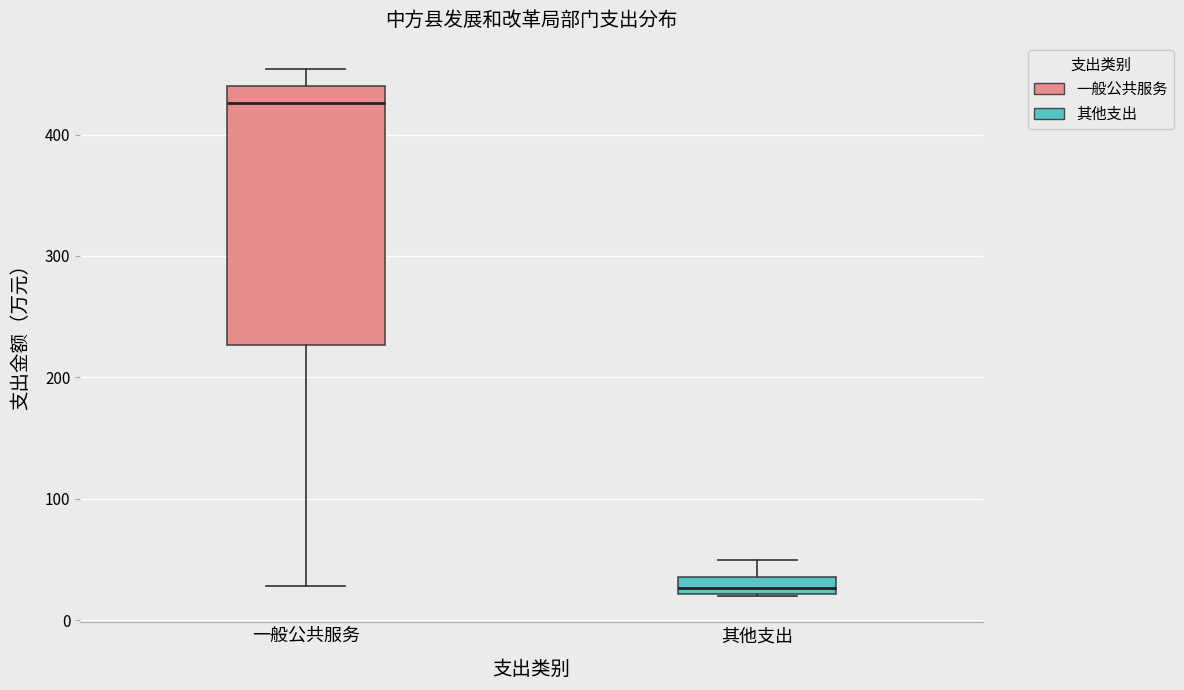

Where does the median line of the box for 一般公共服务 sit on the y-axis? The values are not printed on the chart, so give them approximately, as read against the axis.

430